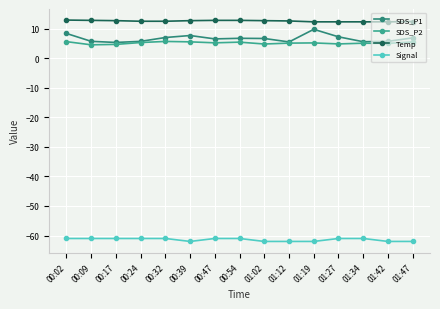

What is the sum of all SDS_P2 values?

77.4